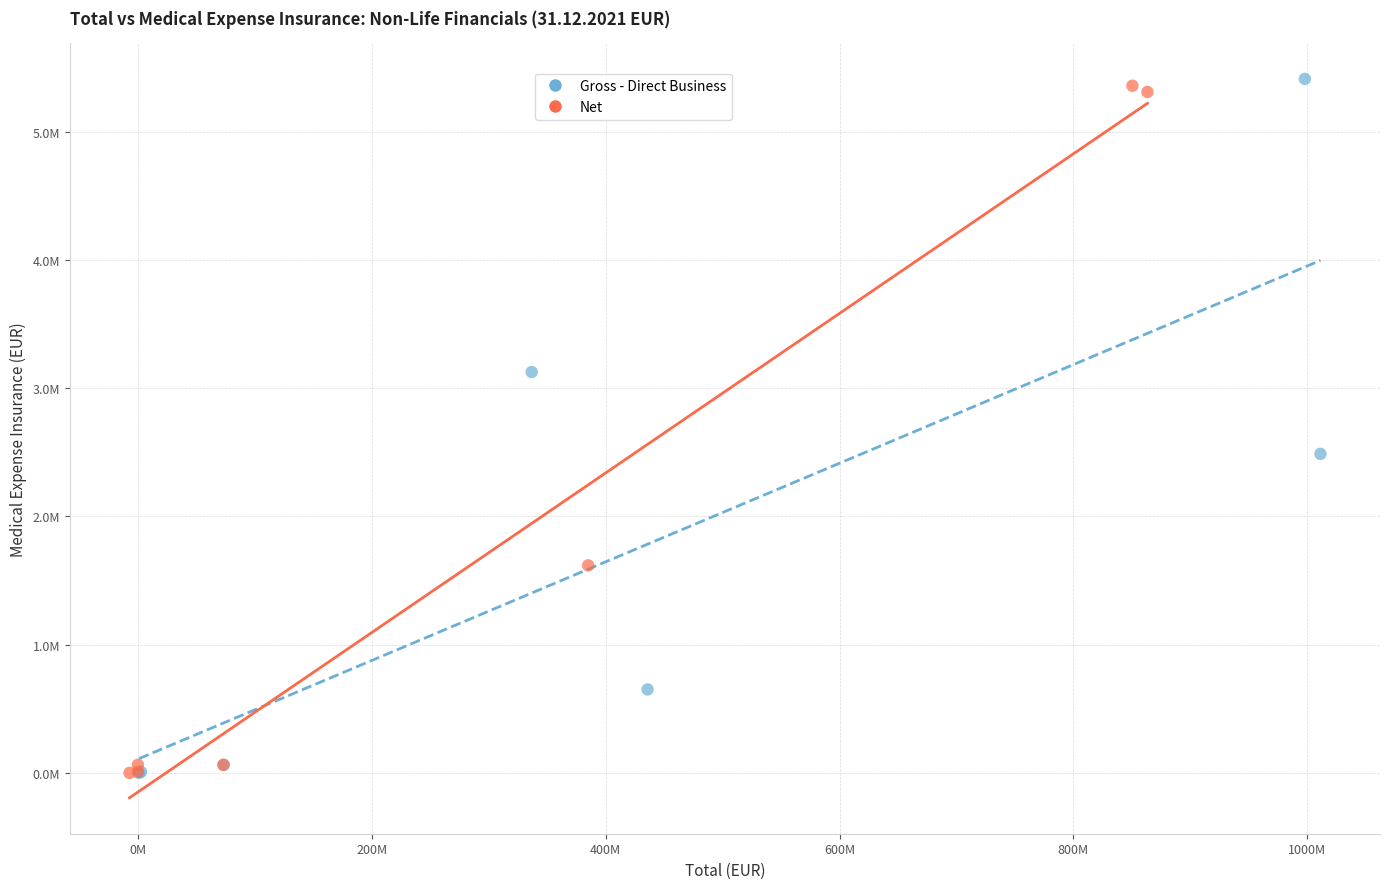

Which series has the widest spread of Y values?

Gross - Direct Business